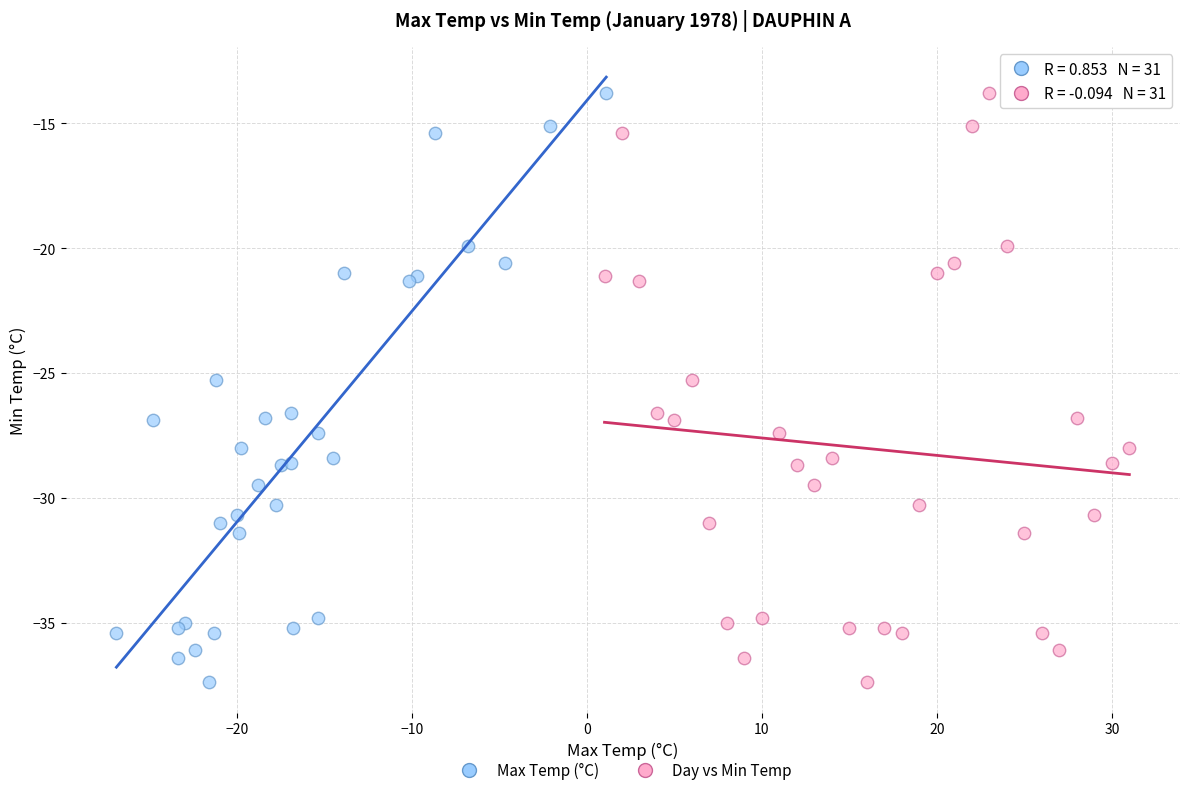

What are all the series names shown in the legend?

Max Temp (°C), Day vs Min Temp